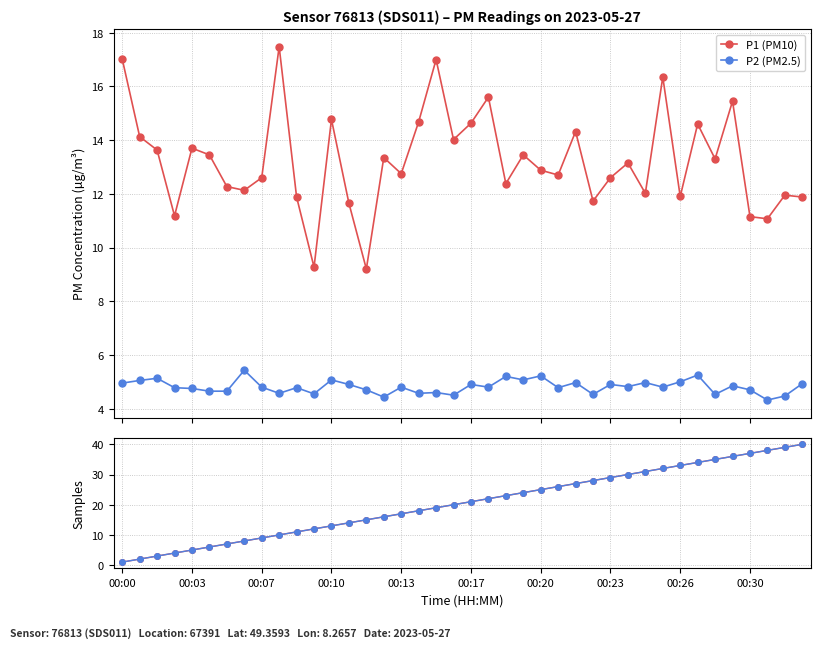

Which category has the highest value in the P1 count series?

39